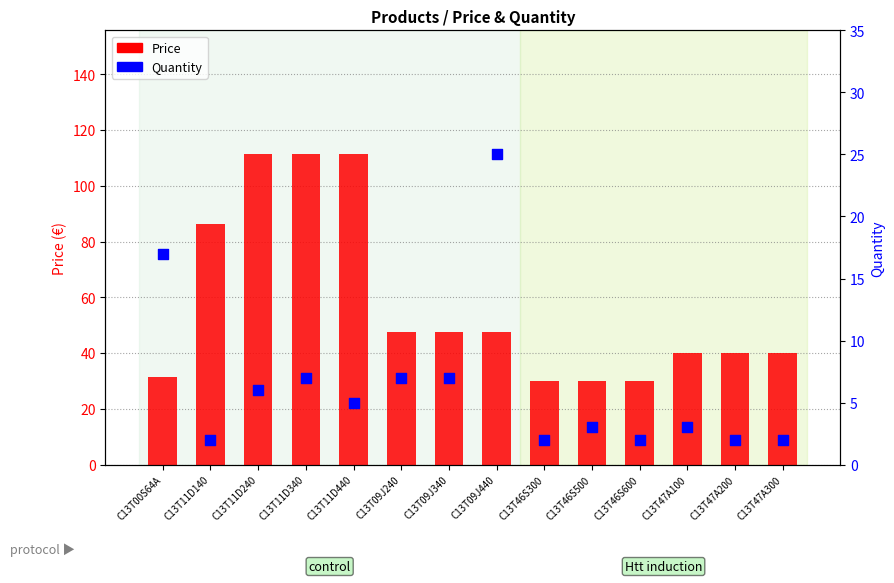

What are all the series names shown in the legend?

Price, Quantity